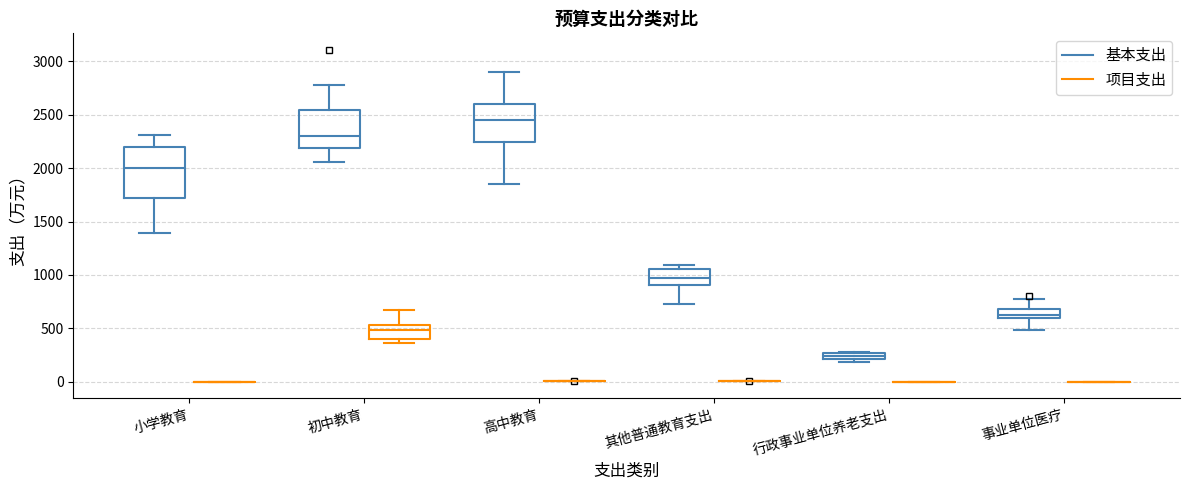

Which box is the tallest, from its lower edge to its upper edge?

小学教育 (基本支出)